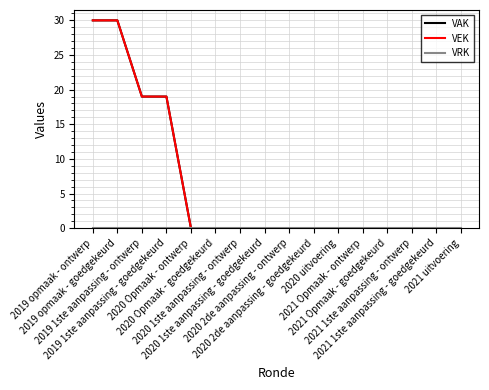

At which label is VAK closest to 15?

2019 1ste aanpassing - ontwerp